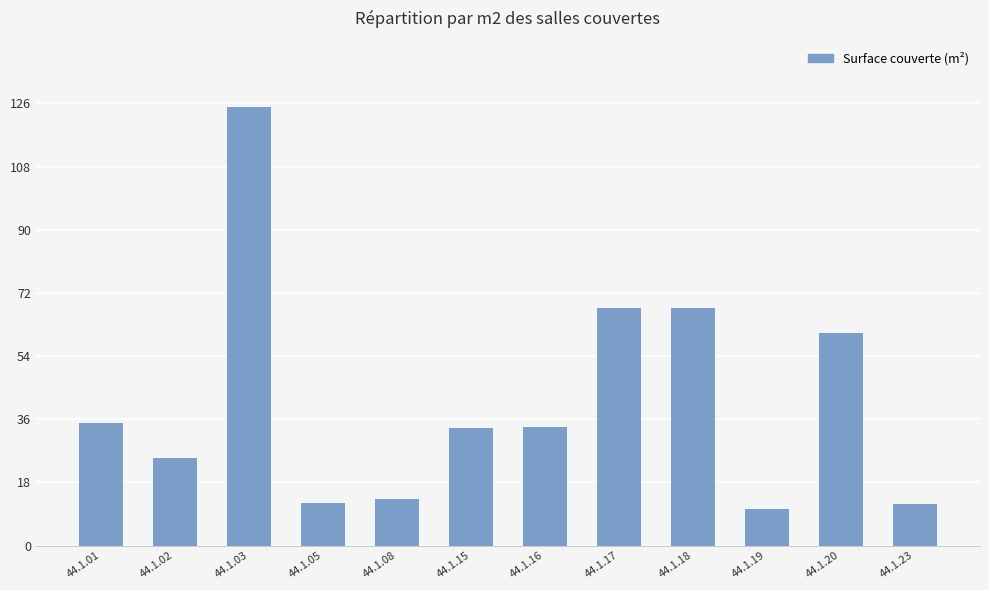

At which category does the chart reach its peak across all series?

44.1.03